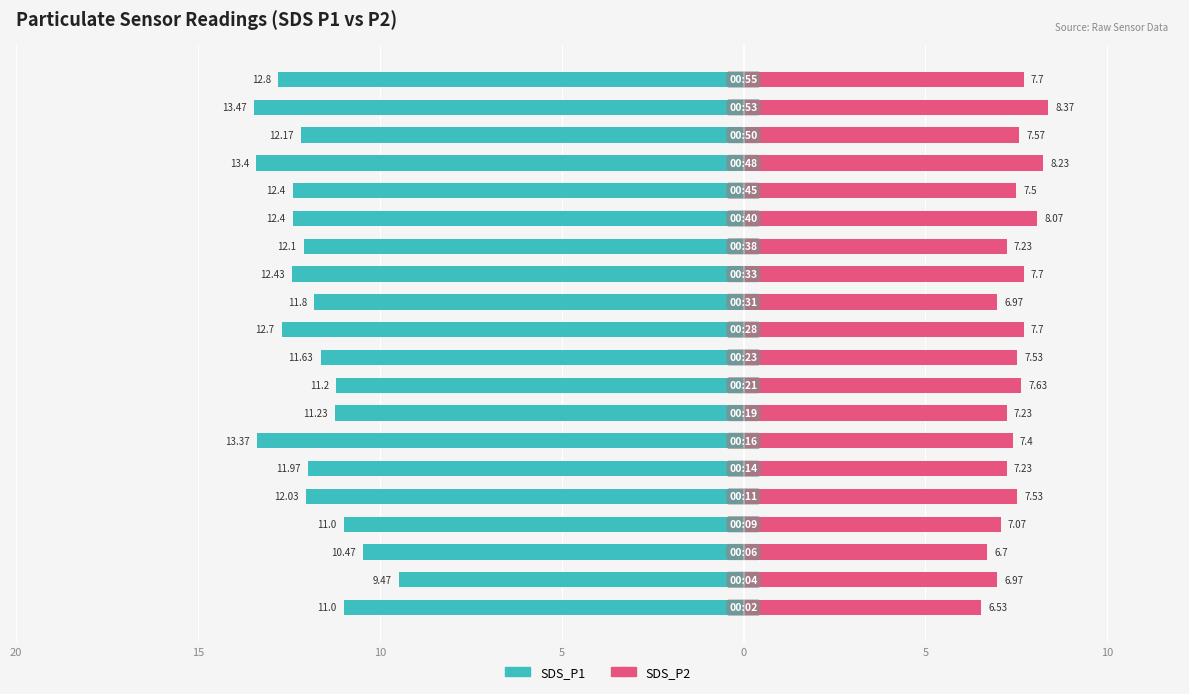

What is the average value of the SDS_P2 series?

7.4